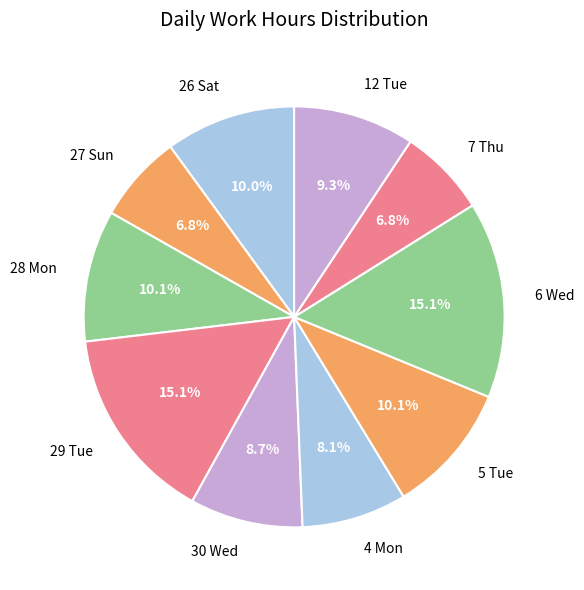

Count the number of slices in the pie.

10